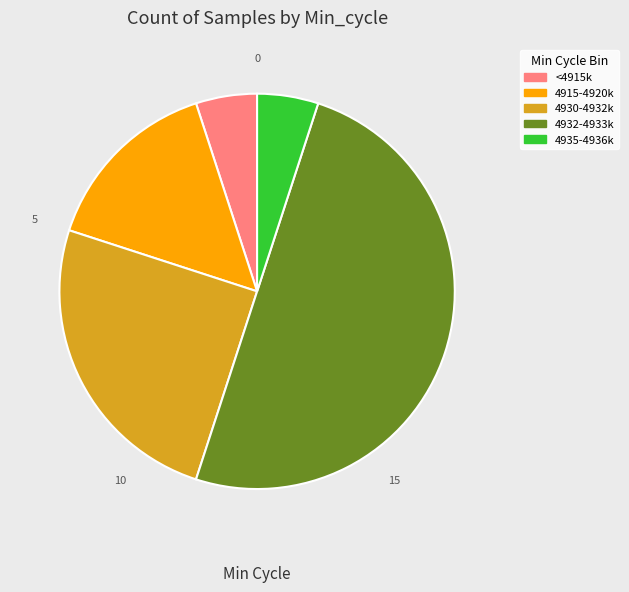

Which category has the biggest portion of the pie?

4932-4933k